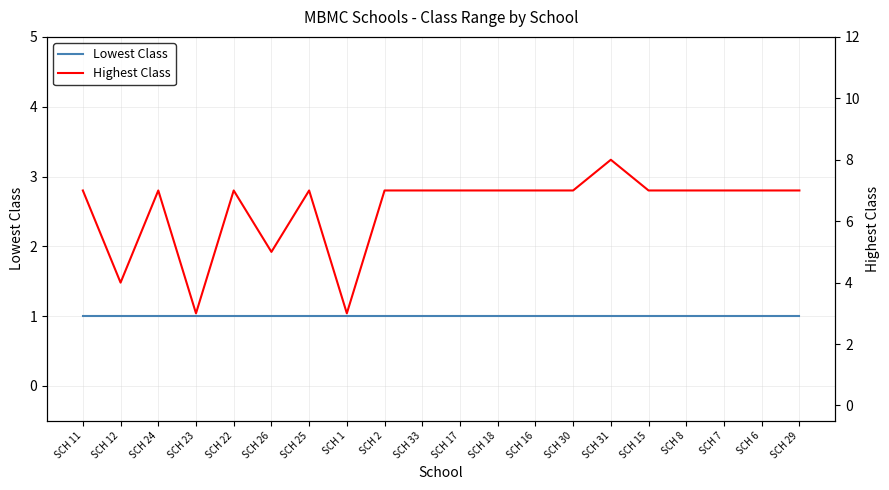

What is the label of the 12th point from the right?

SCH 2